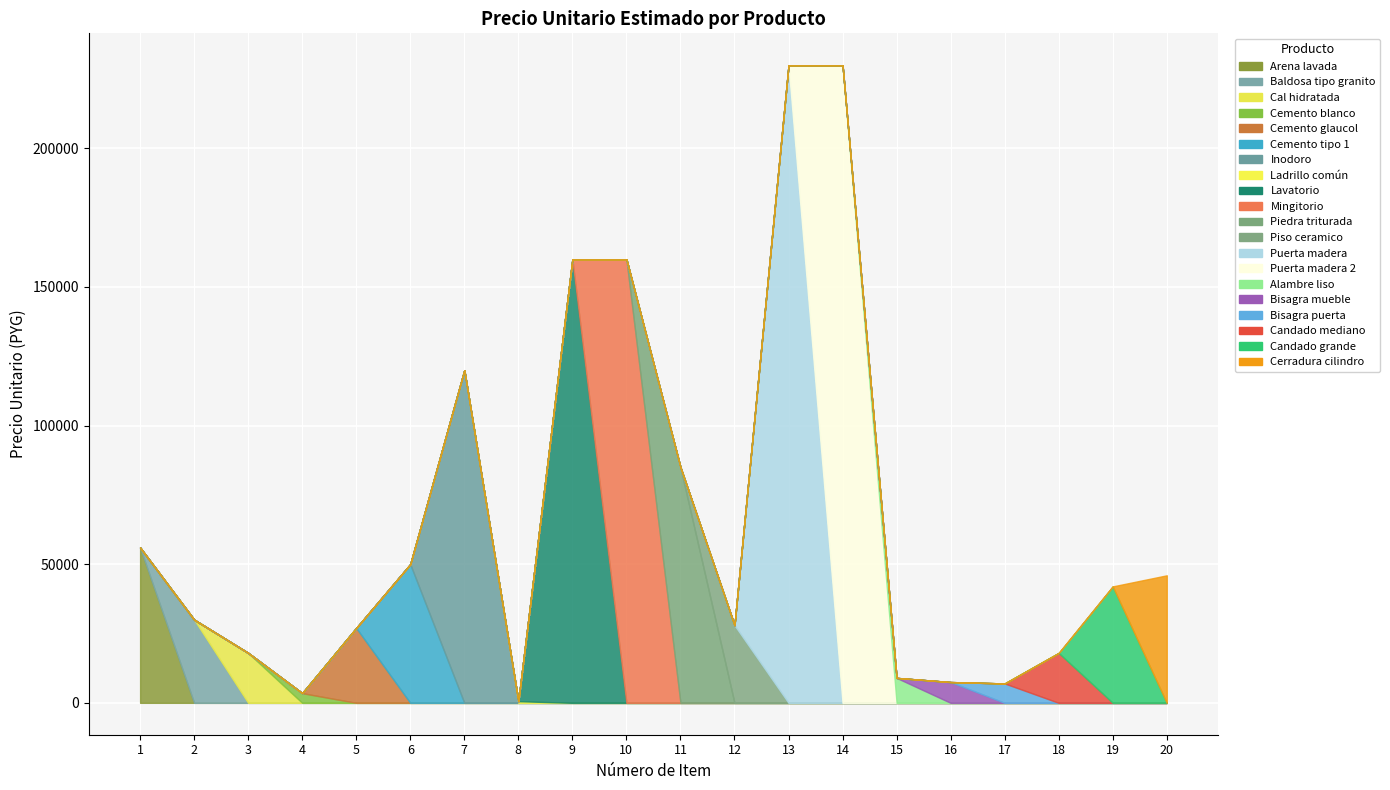

Reading left to right, what are all the values shown in this chart?

1=56000	2=30000	3=18000	4=3500	5=27000	6=50000	7=120000	8=600	9=160000	10=160000	11=85000	12=28000	13=230000	14=230000	15=9000	16=7500	17=7000	18=18000	19=42000	20=46000